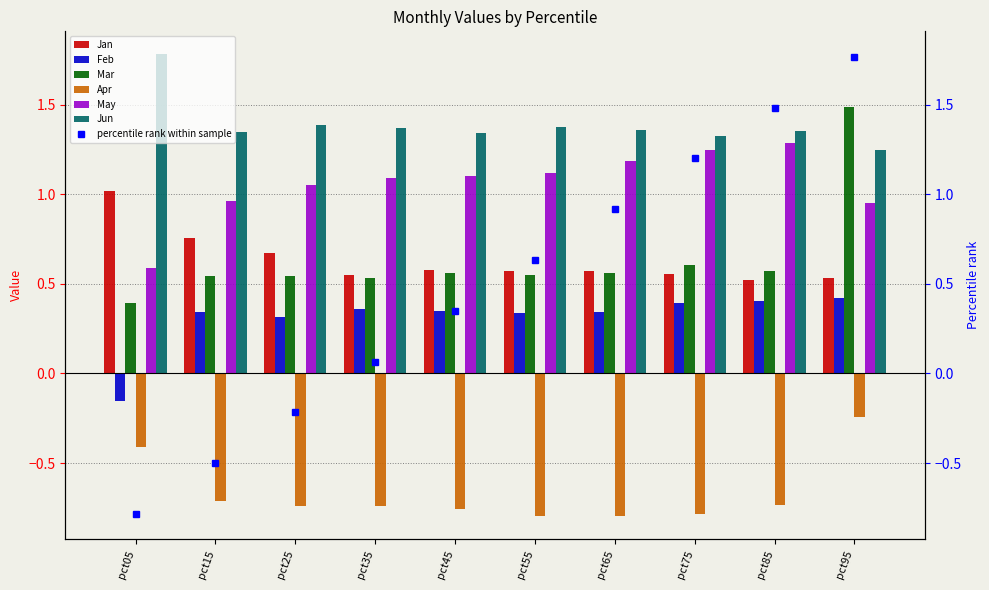

Count the number of data series in this chart.

6